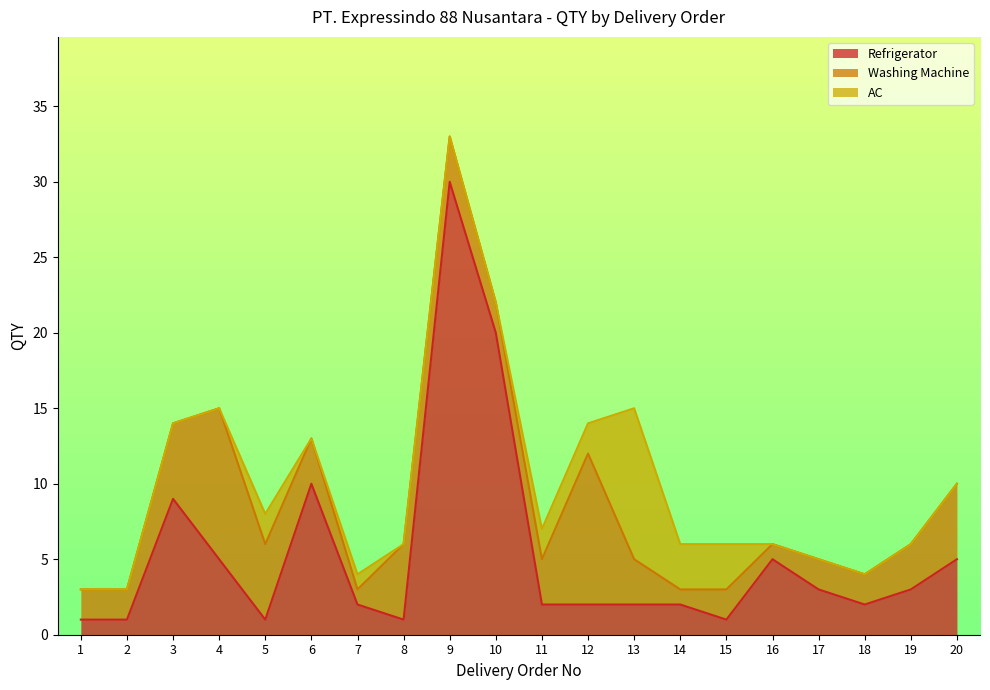

True or false: Refrigerator has a value of 2 at 14.

True